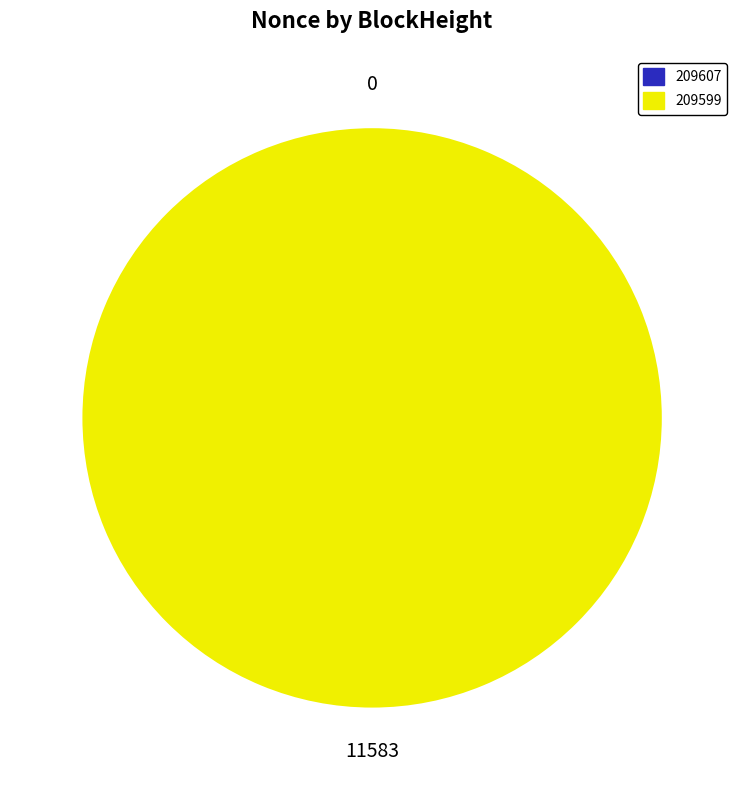

Is there a majority slice in this chart?

Yes